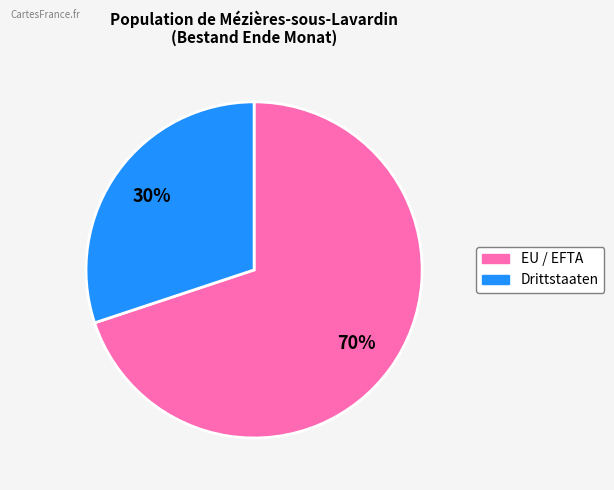

Between Drittstaaten and EU / EFTA, which is larger?

EU / EFTA